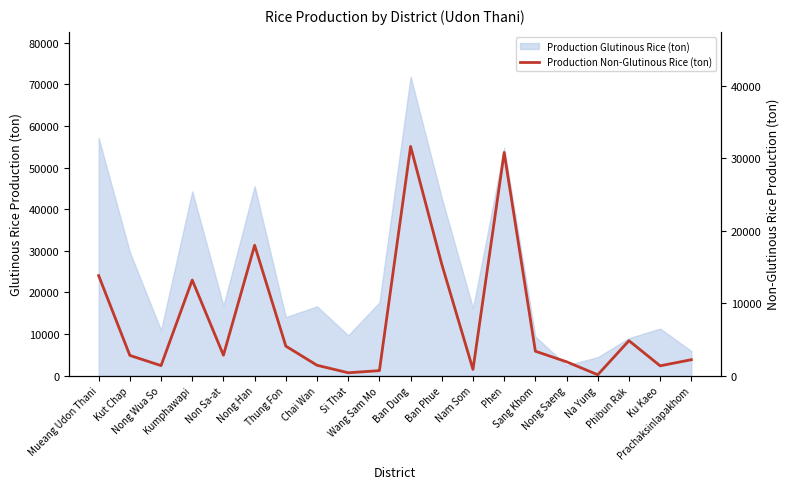

Which category has the highest value across all series?

Ban Dung